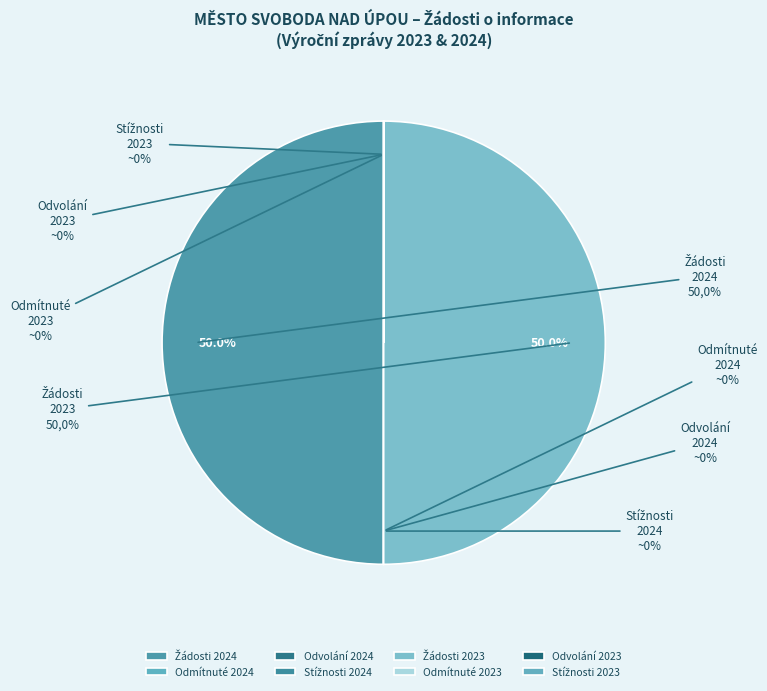

What is the largest slice in the pie chart?

Počet podaných žádostí (2024)